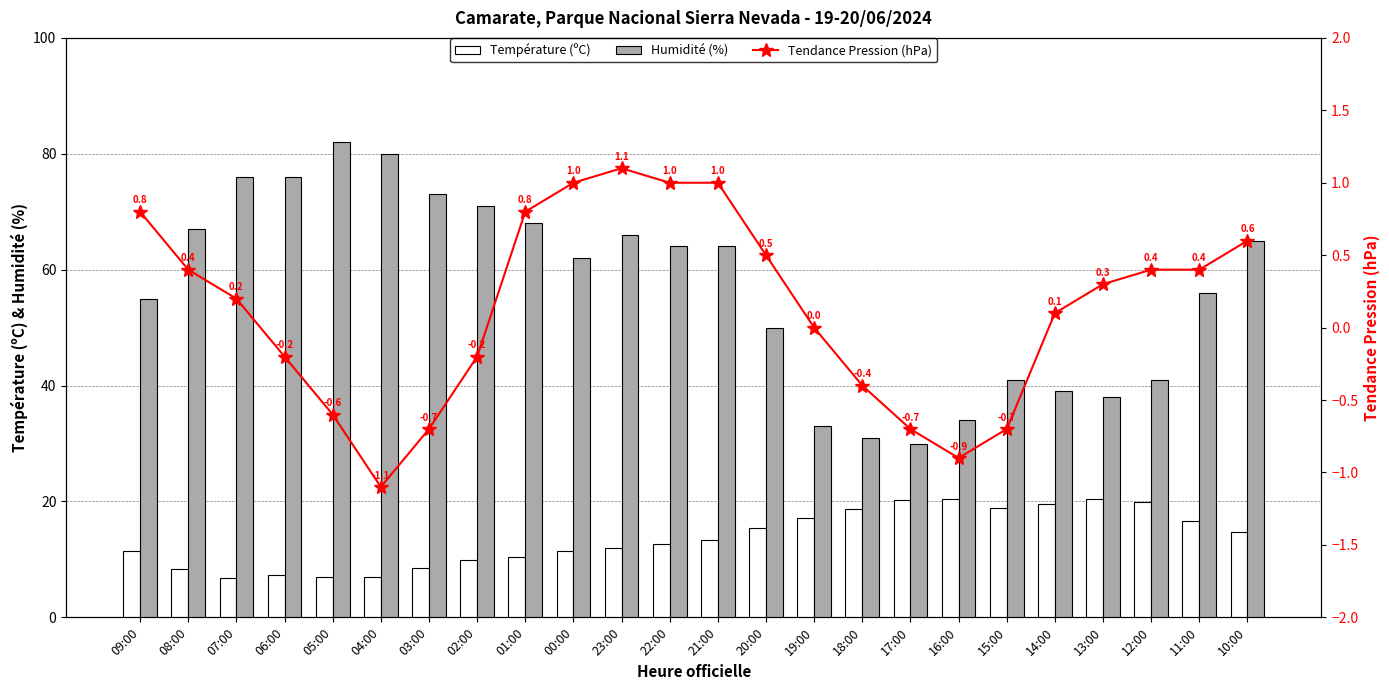

Between 23:00 and 09:00, which is larger?

23:00